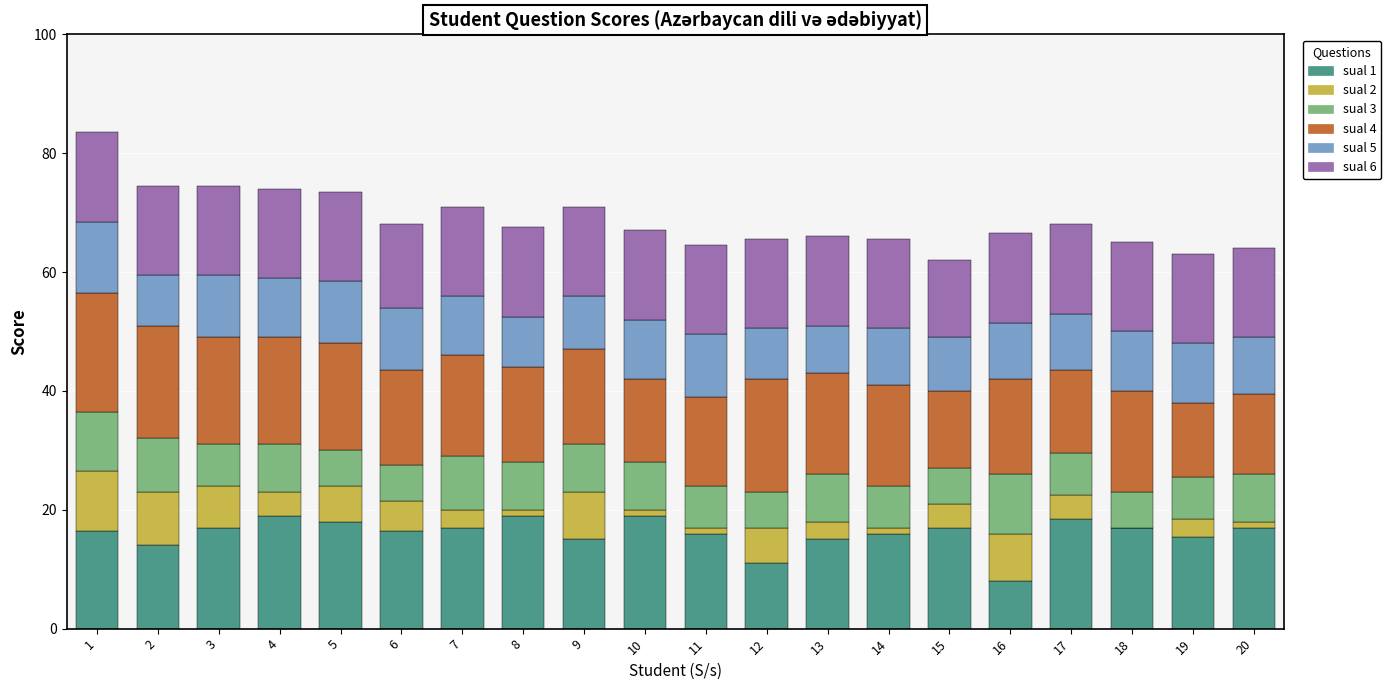

Are the bars grouped side by side (vs. stacked)?

No